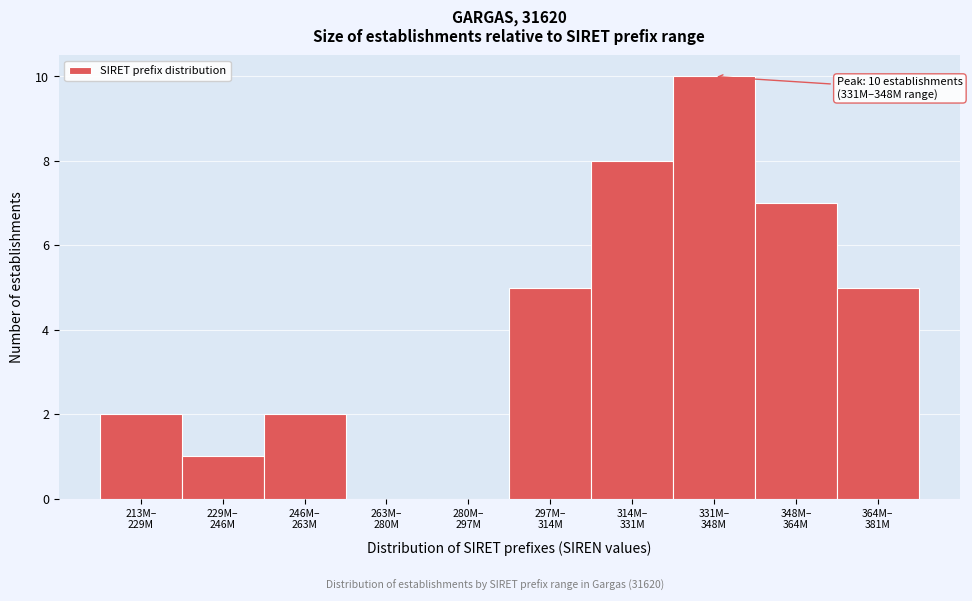

What is the sum of all values?

40